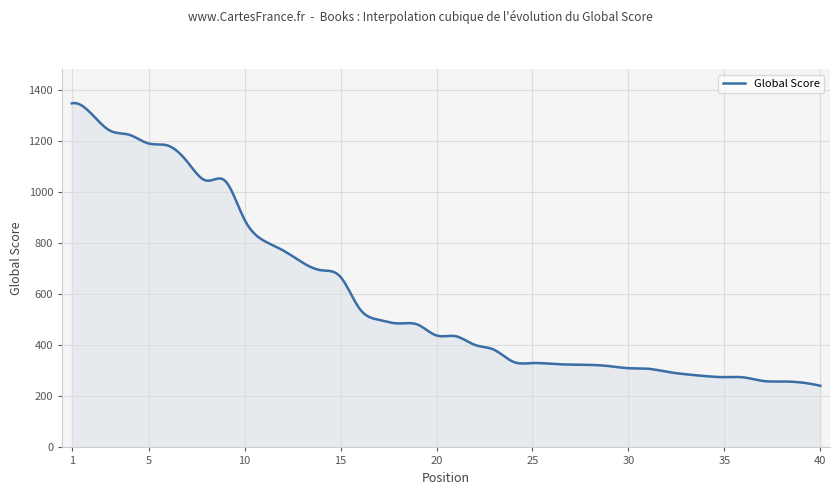

What is the minimum value shown in the chart?

241.0